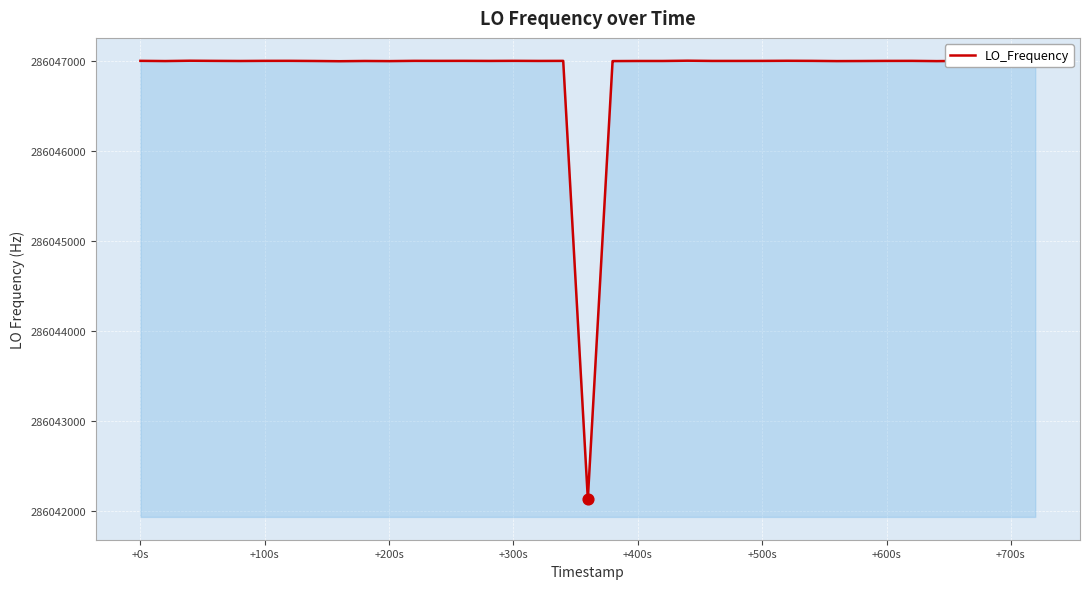

What is the greatest value displayed?

286047002.7